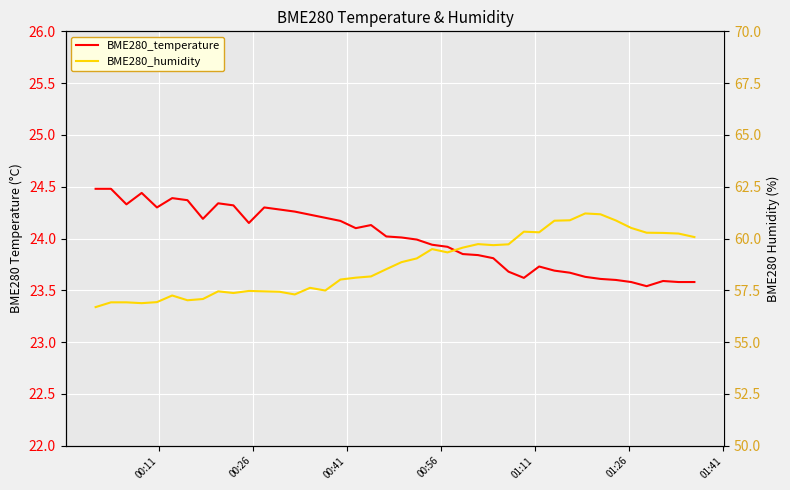

List the series in order of their peak value, highest first.

BME280_humidity, BME280_temperature